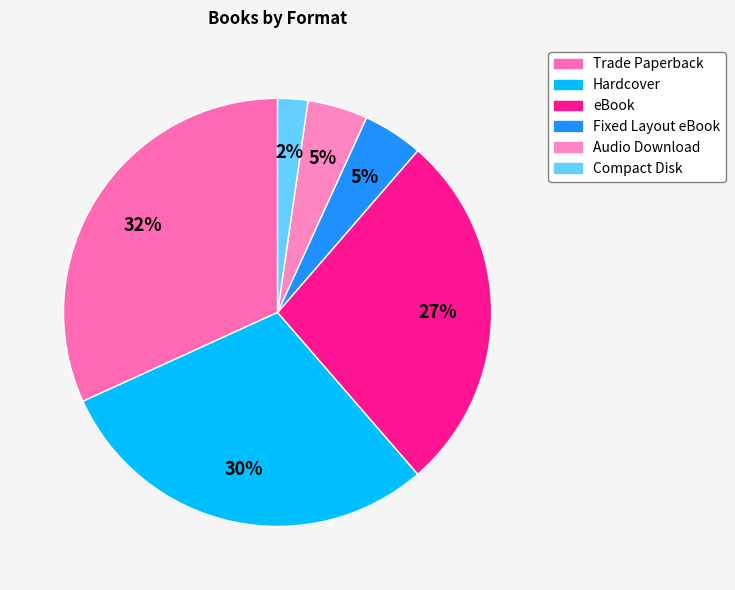

What percentage is the Compact Disk slice, to the nearest percent?

2%